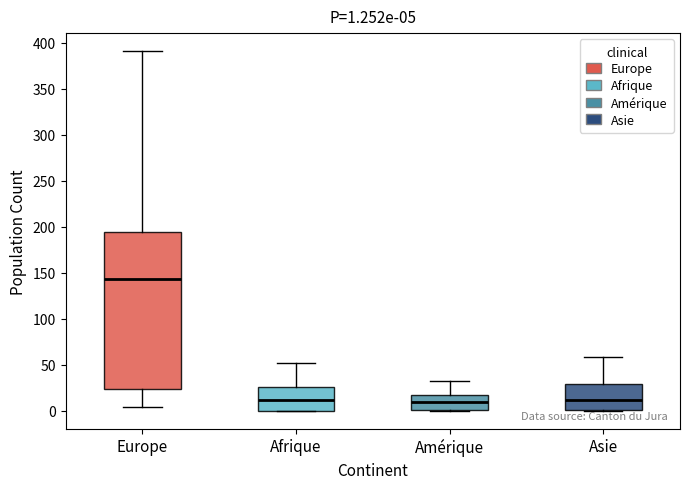

Comparing the boxes themselves (not the whiskers), which one is the tallest?

Europe